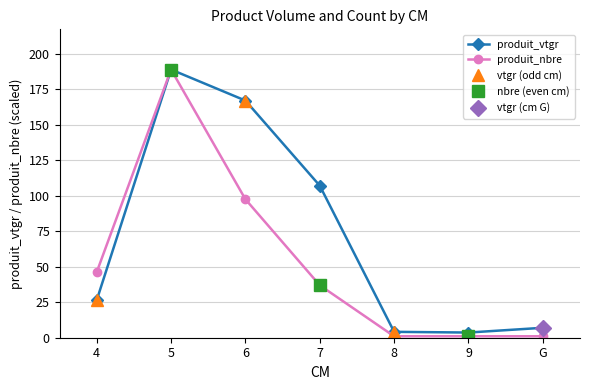

What is the label of the 3rd point from the left?

6